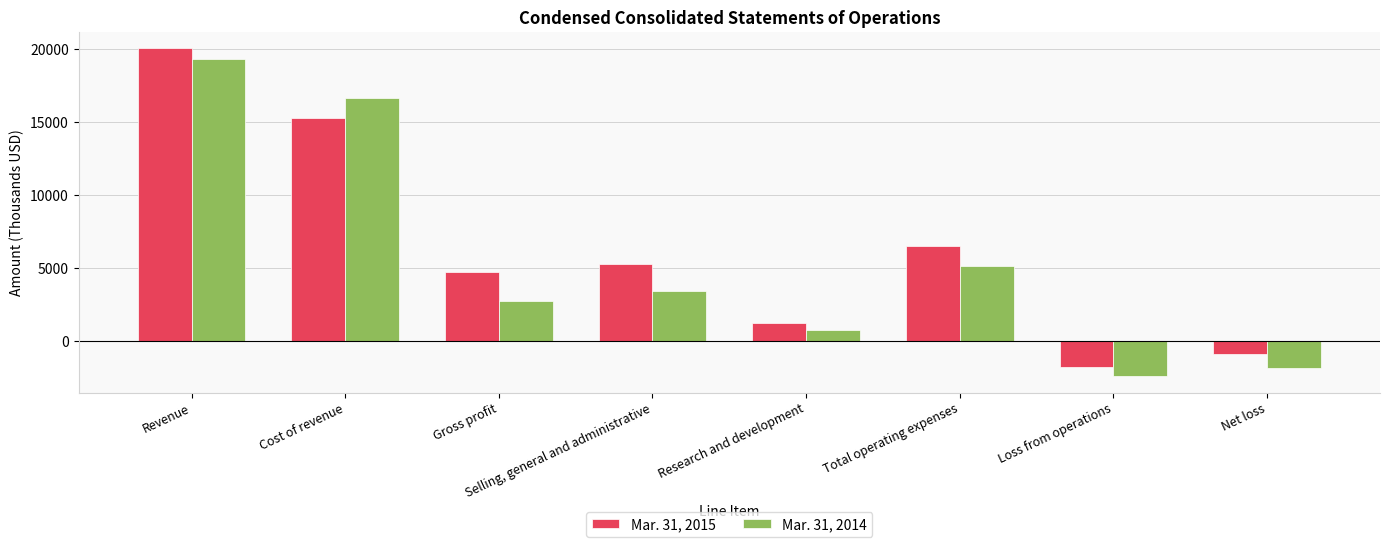

Does the chart contain any negative values?

Yes